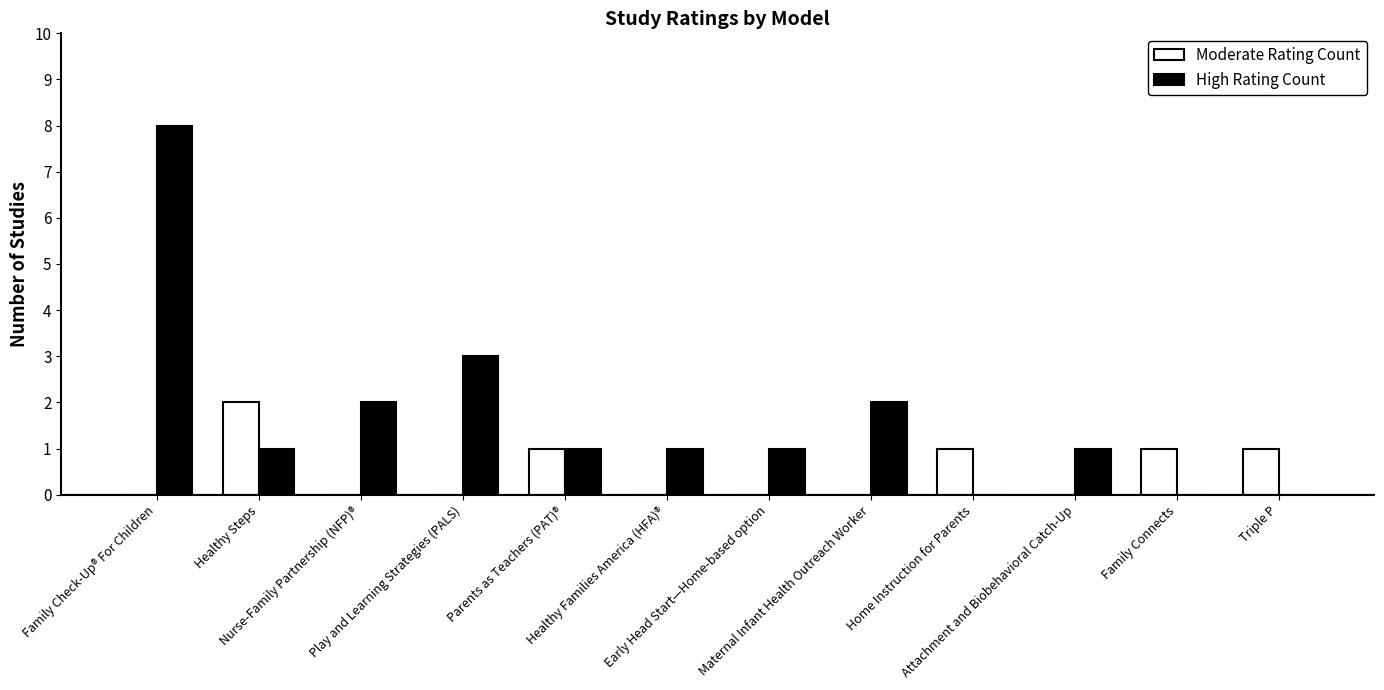

What is the sum of all Moderate Rating Count values?

6